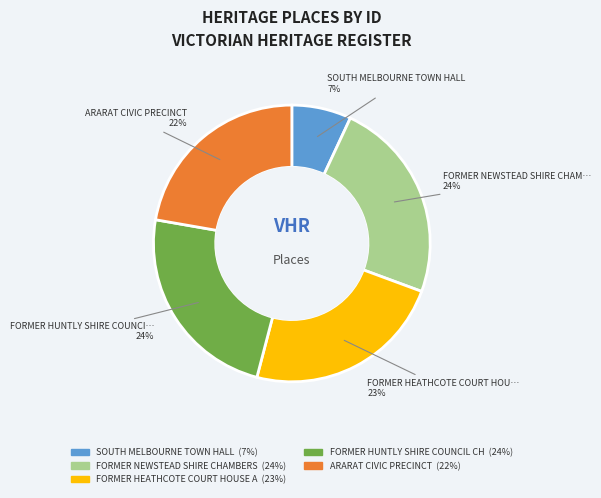

Does any single category account for the majority?

No